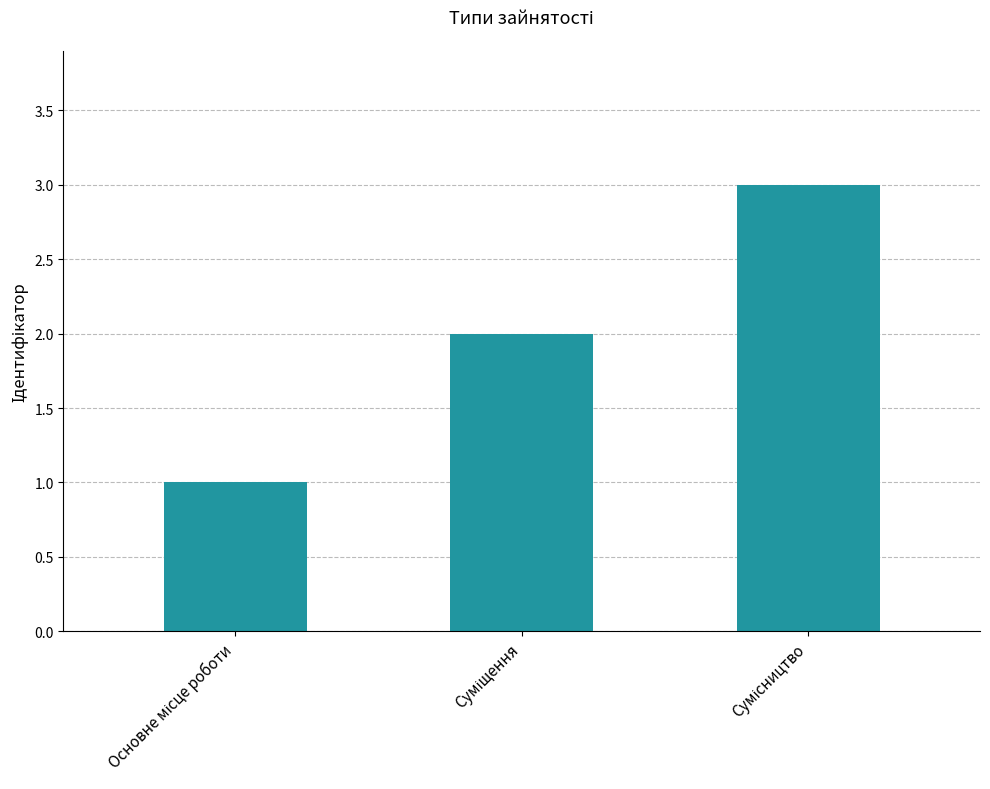

What is the maximum value shown in the chart?

3